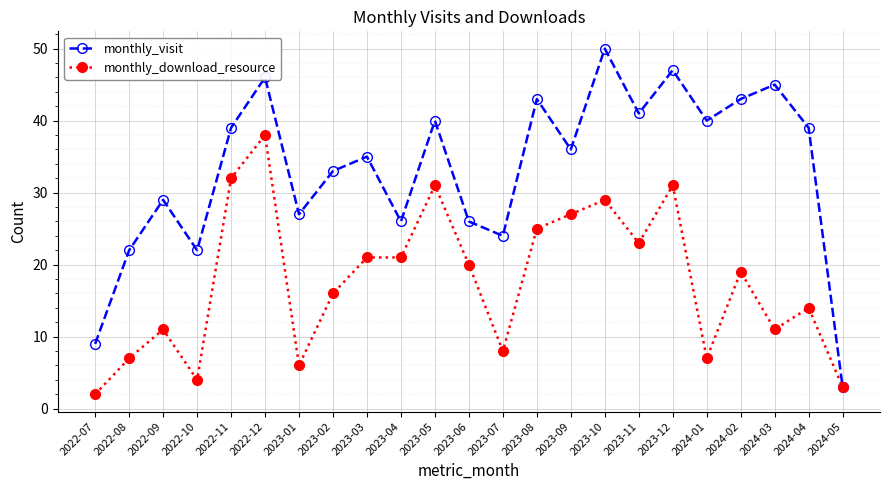

Does the chart have visible grid lines?

Yes